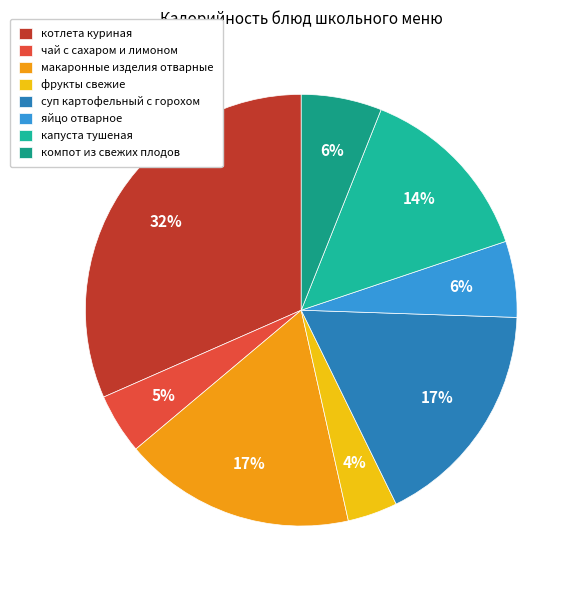

The яйцо отварное slice represents 20% of the pie. True or false?

False